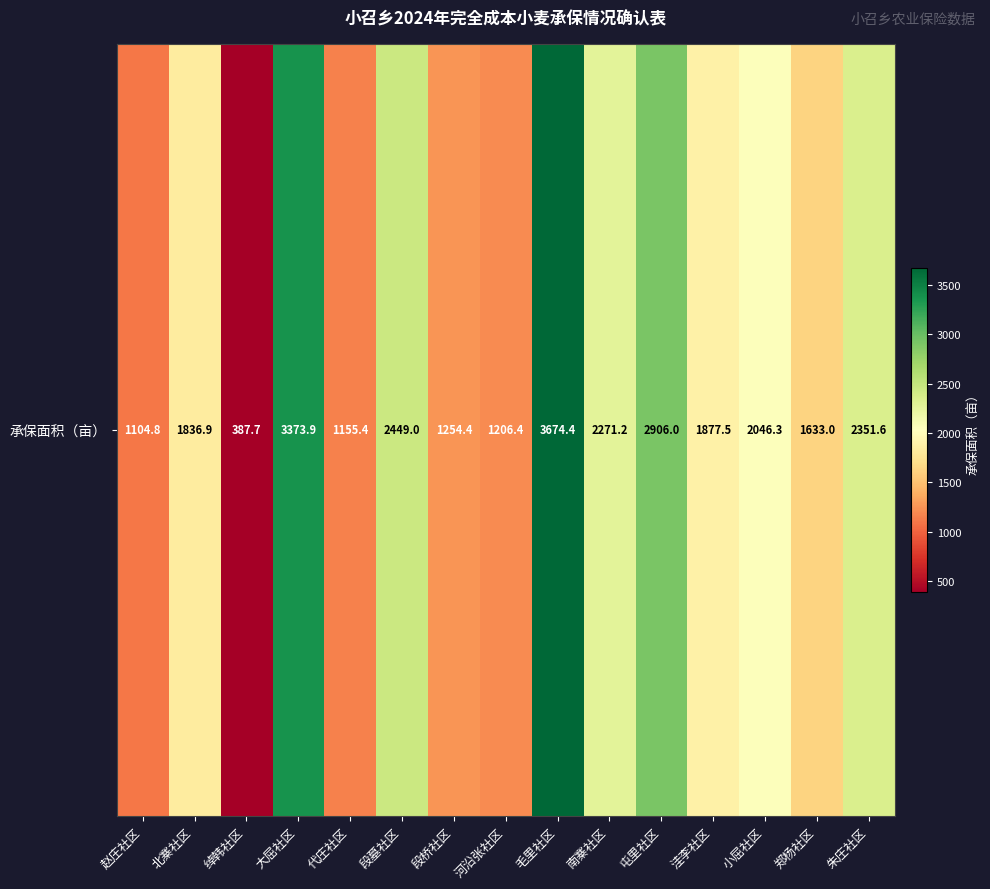

Reading left to right, what are all the values shown in this chart?

赵庄社区=1104.8	北寨社区=1836.9	绰韩社区=387.7	大屈社区=3373.9	代庄社区=1155.4	段墓社区=2449.0	段桥社区=1254.4	河沿张社区=1206.4	毛里社区=3674.4	南寨社区=2271.2	屯里社区=2906.0	洼李社区=1877.5	小屈社区=2046.3	郑杨社区=1633.0	朱庄社区=2351.6